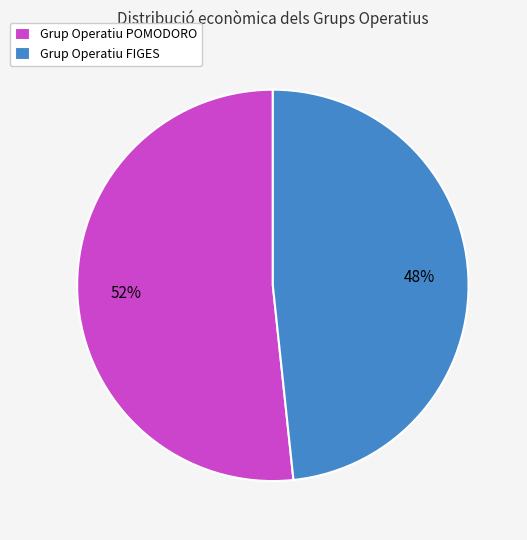

Rank the categories by value from highest to lowest.

Grup Operatiu POMODORO, Grup Operatiu FIGES